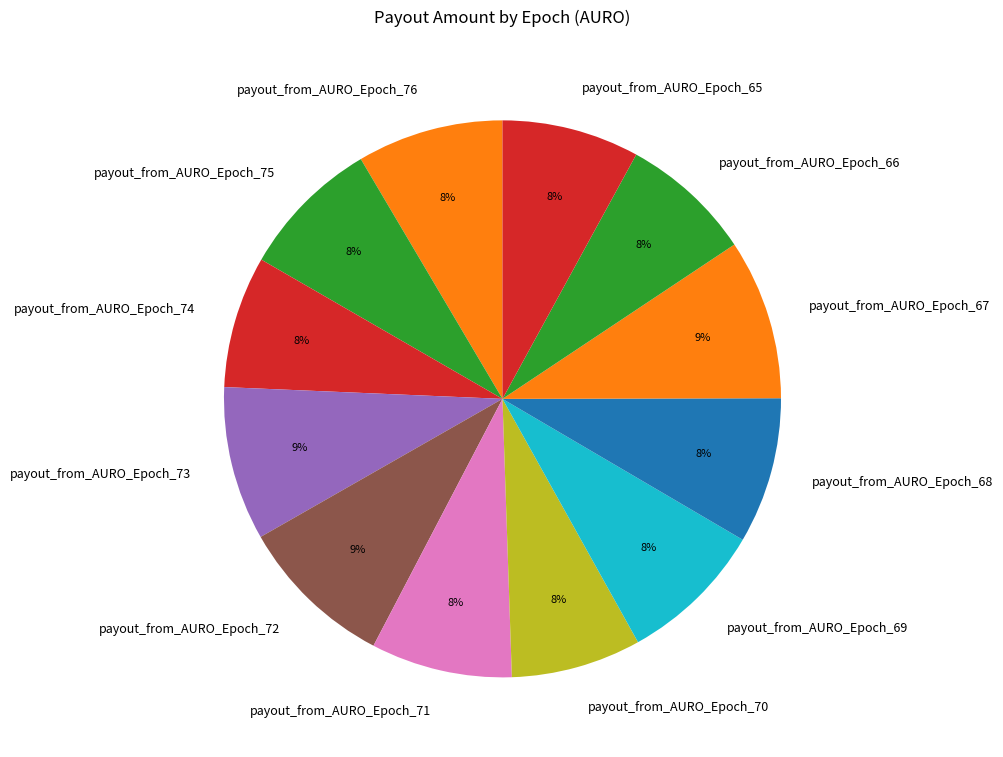

Does any single category account for the majority?

No